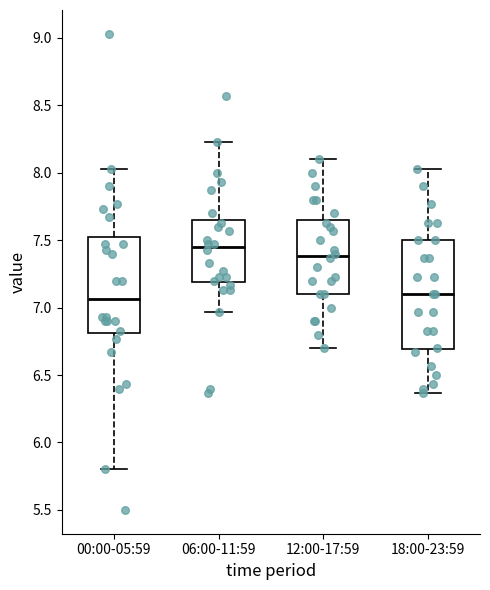

Reading left to right, read every box against the y-axis: the position of its median line, the range the box covers, and the ends of its whiskers. The values are not printed on the chart, so give them approximately, as read against the axis.

00:00-05:59: median 7.05, box 6.80 to 7.50, whiskers 5.80 to 8.05
06:00-11:59: median 7.45, box 7.20 to 7.65, whiskers 6.95 to 8.25
12:00-17:59: median 7.40, box 7.10 to 7.65, whiskers 6.70 to 8.10
18:00-23:59: median 7.10, box 6.70 to 7.50, whiskers 6.35 to 8.05